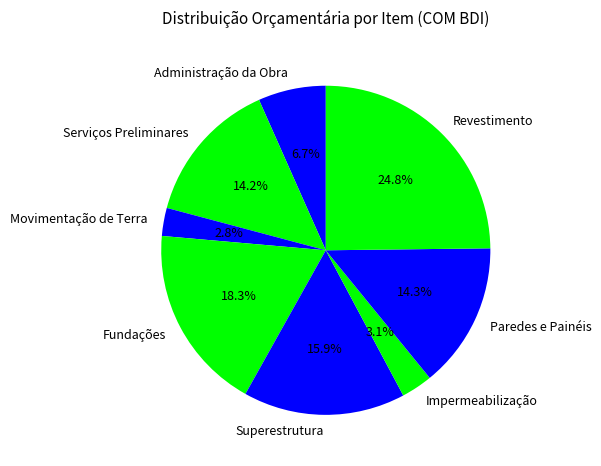

To the nearest percent, what is the difference between the Administração da Obra and Impermeabilização slice percentages?

4%